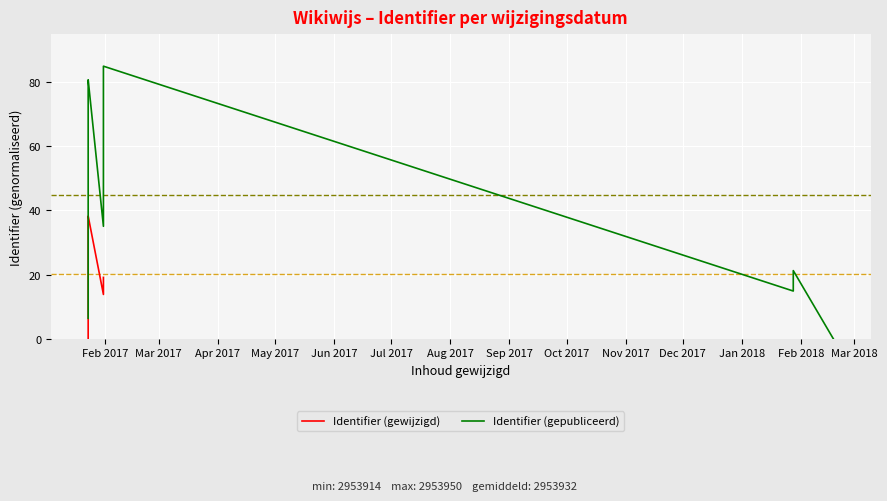

How many positive values does the Identifier (gepubliceerd) series have?

19